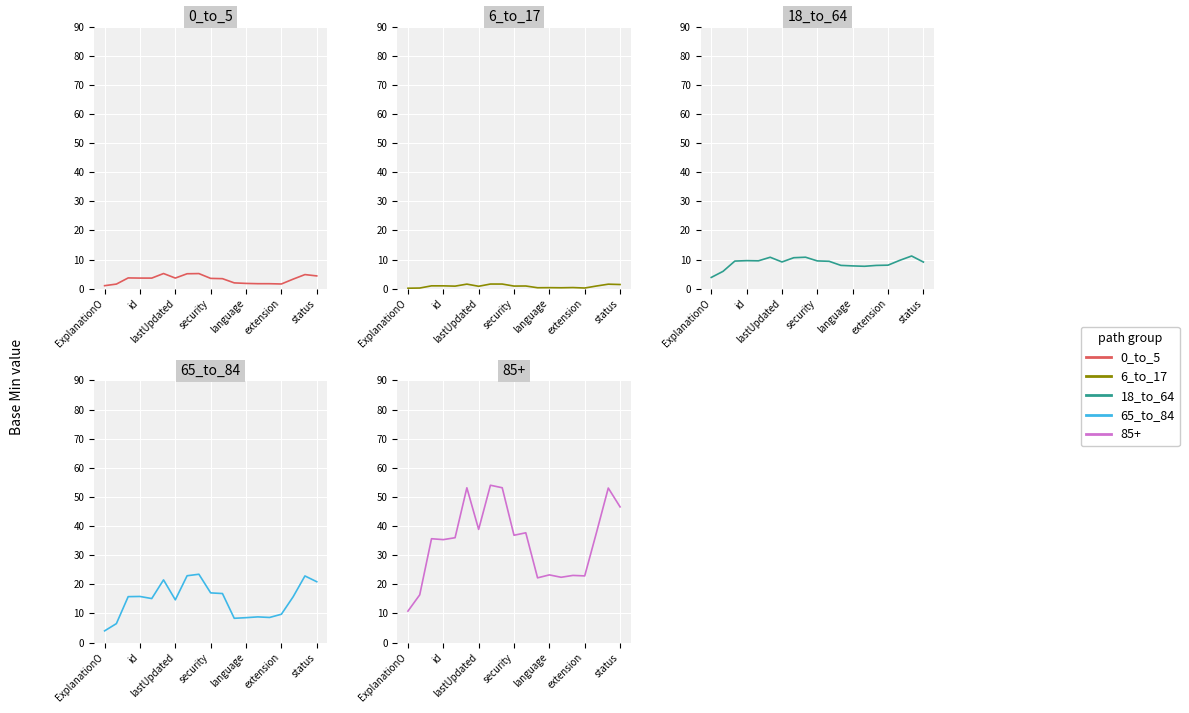

In 0_to_5, how many points are lower than both neighbors (excluding endpoints)?

3